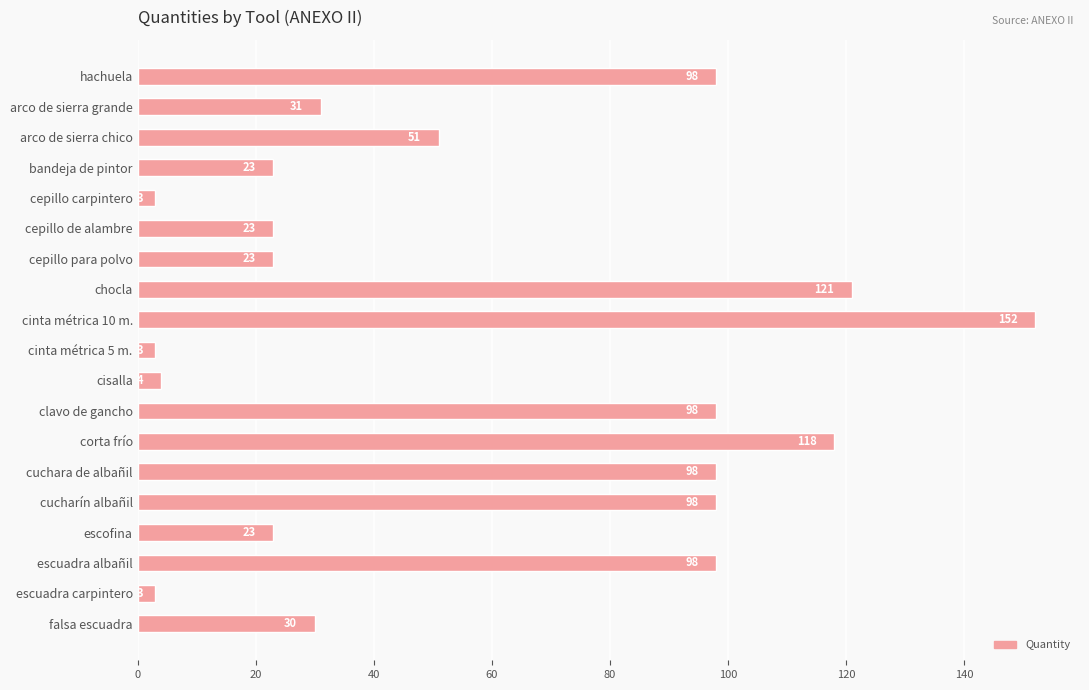

What is the change in value from chocla to escofina?

-98